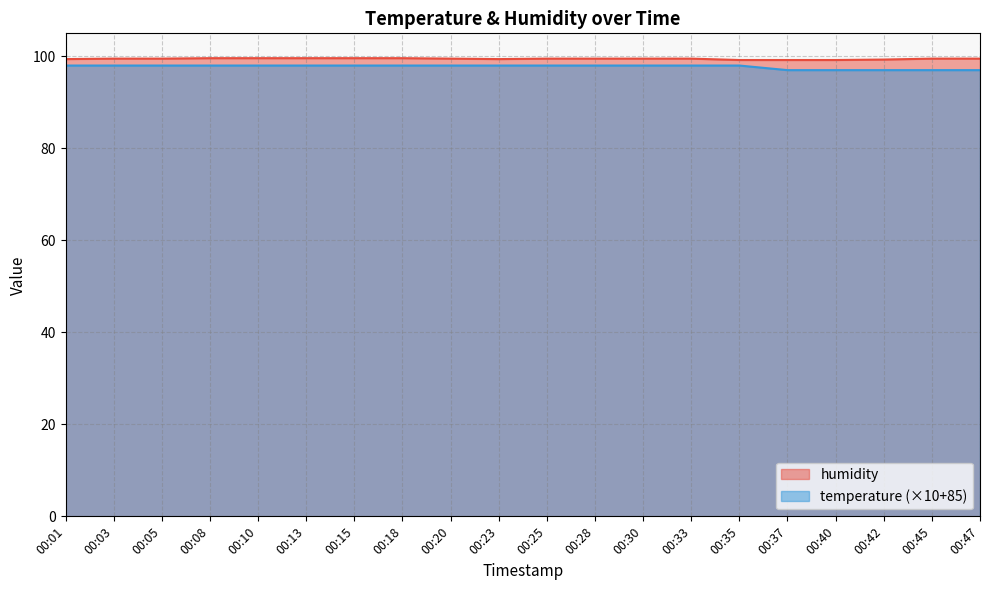

Count the temperature values in the range 98 to 99.

15